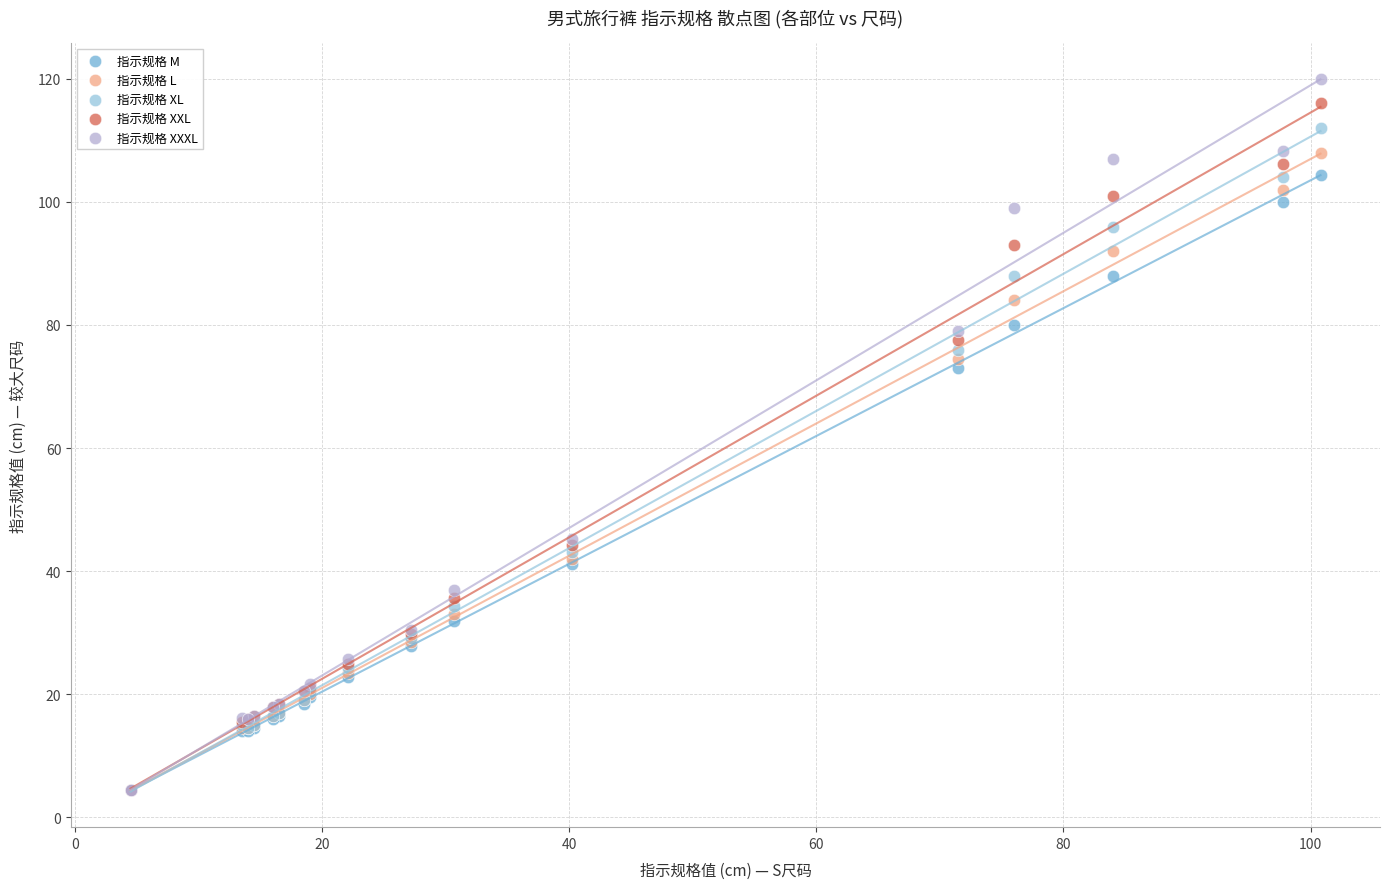

In the 指示规格 XXXL series, what Y value is closest to 62?

45.3